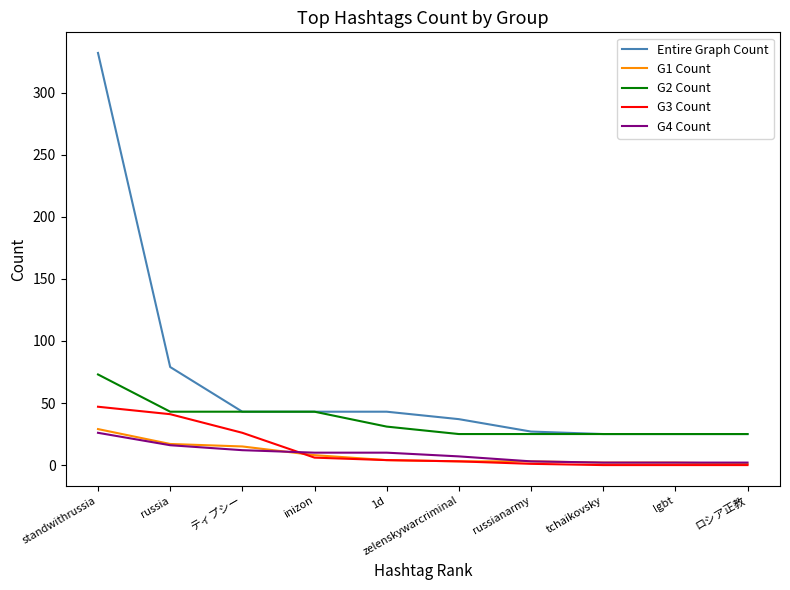

At which label does G3 Count reach its peak?

standwithrussia